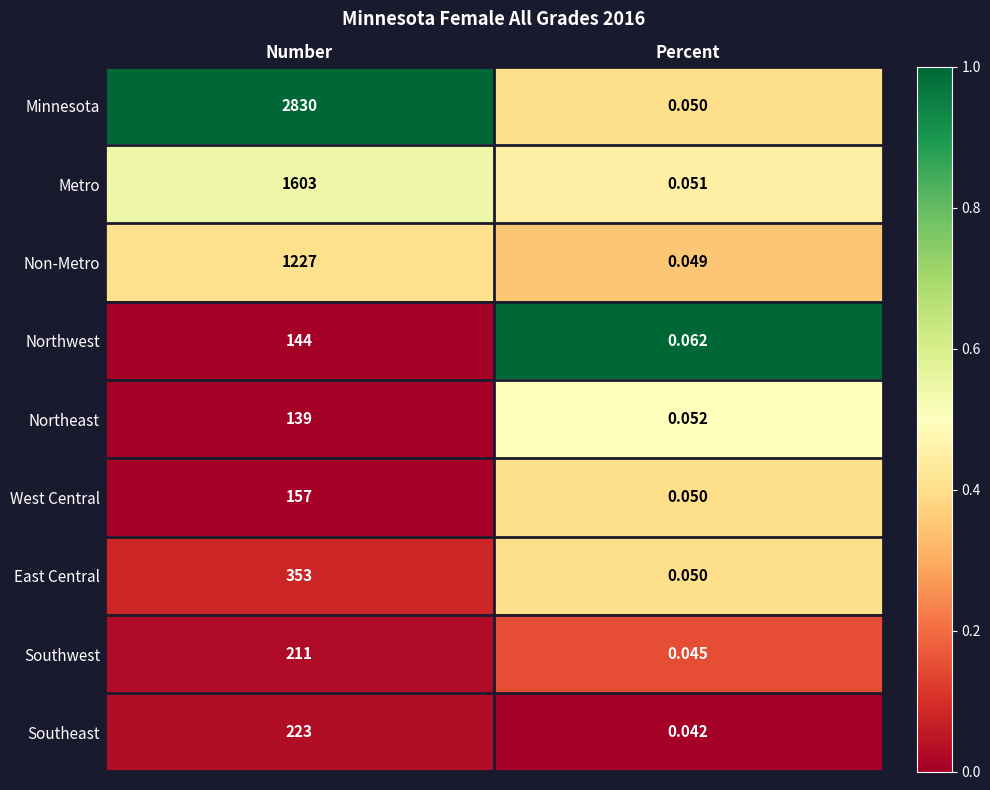

What is the maximum value shown in the chart?

2830.0